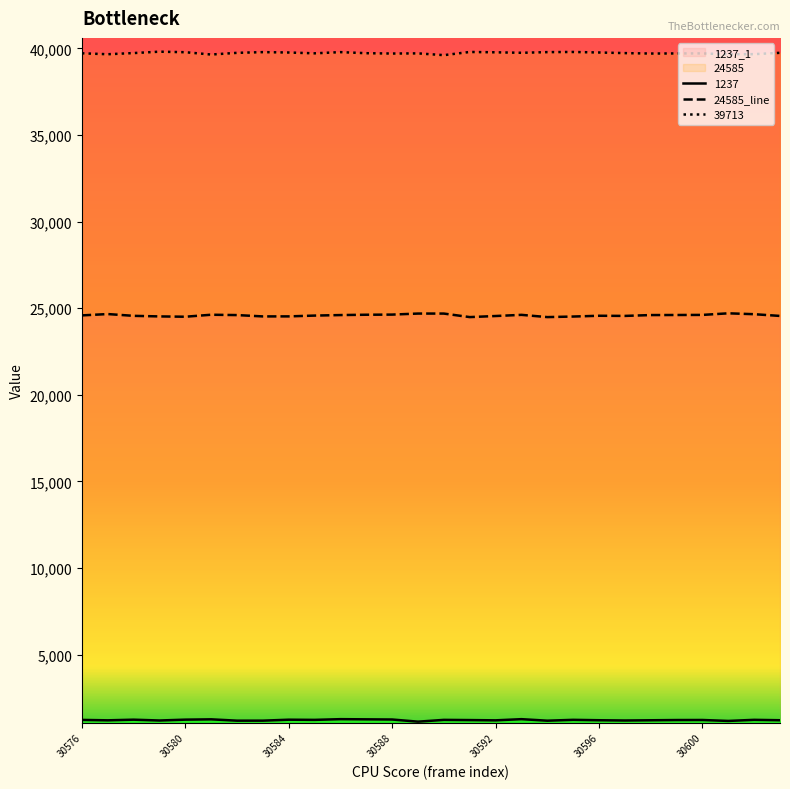

What is the sum of all 24585 values?

688448